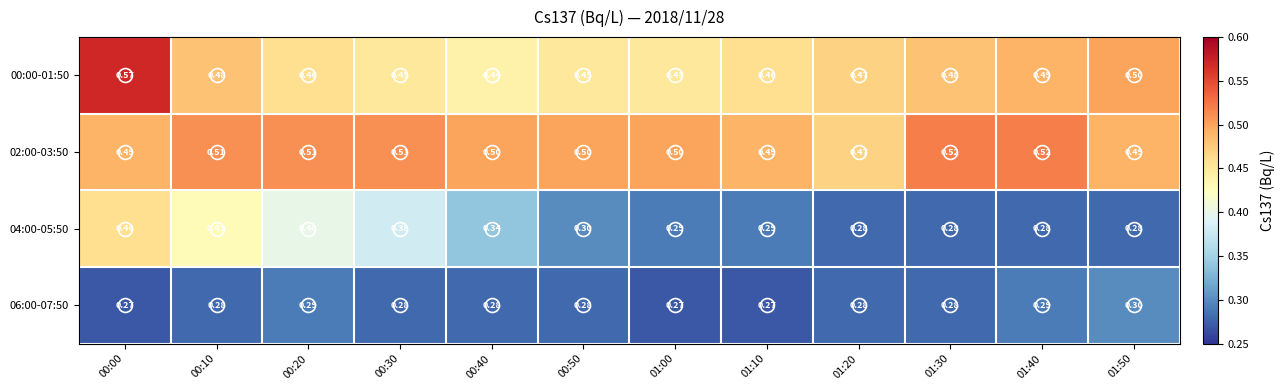

How many categories are shown in the chart?

12